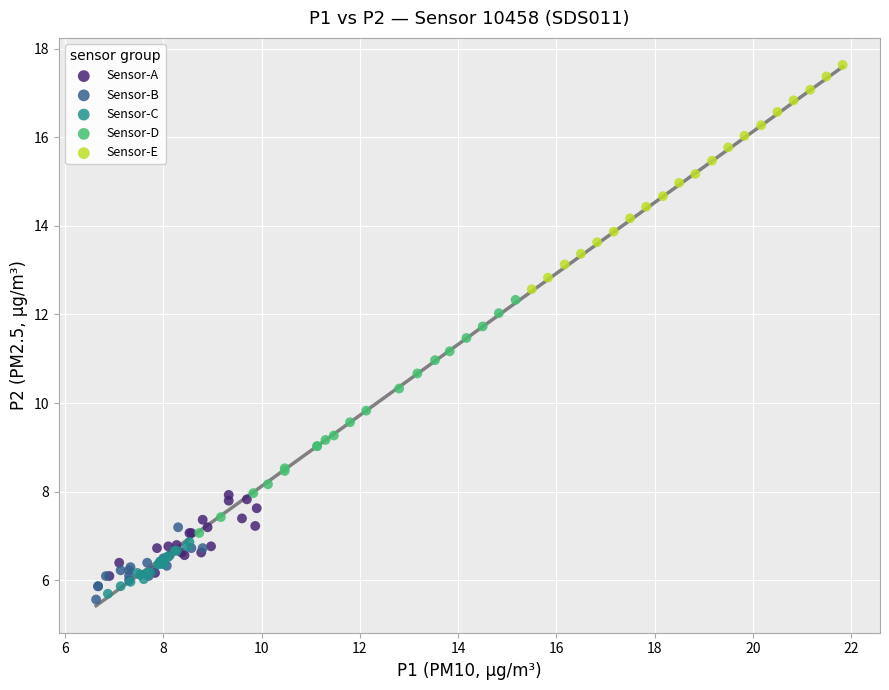

Which series contains the highest Y value?

Sensor-E